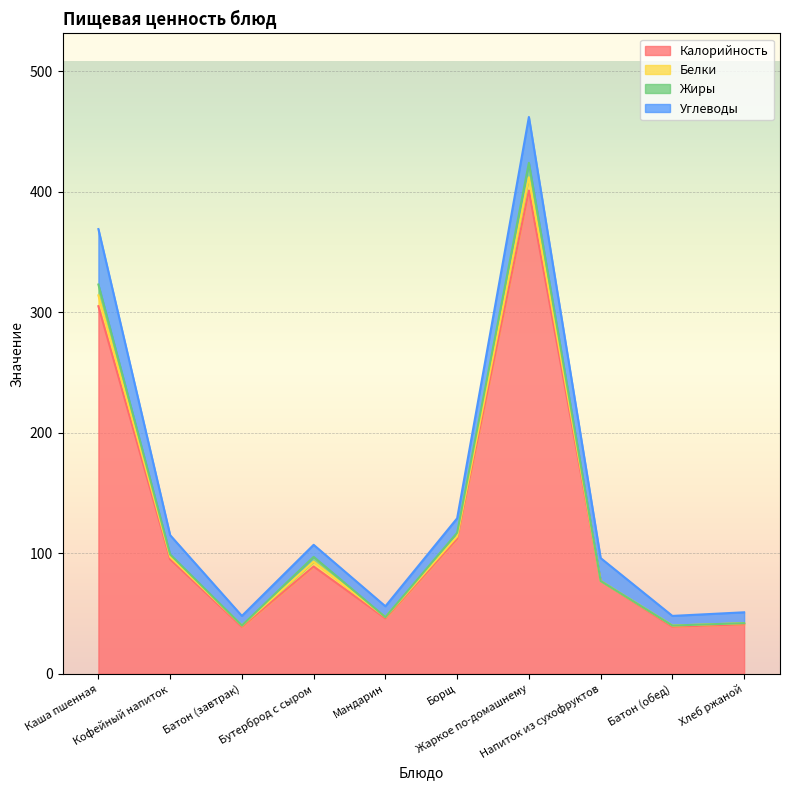

What are all the series names shown in the legend?

Калорийность, Белки, Жиры, Углеводы